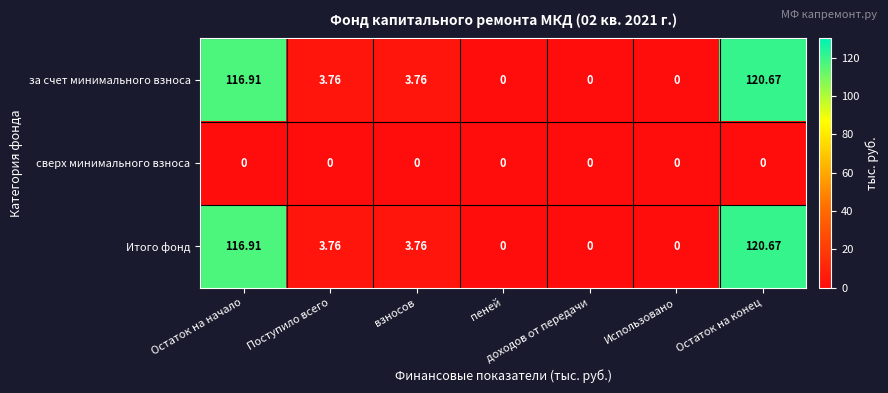

At which label does за счет минимального взноса first exceed 3?

Остаток на начало